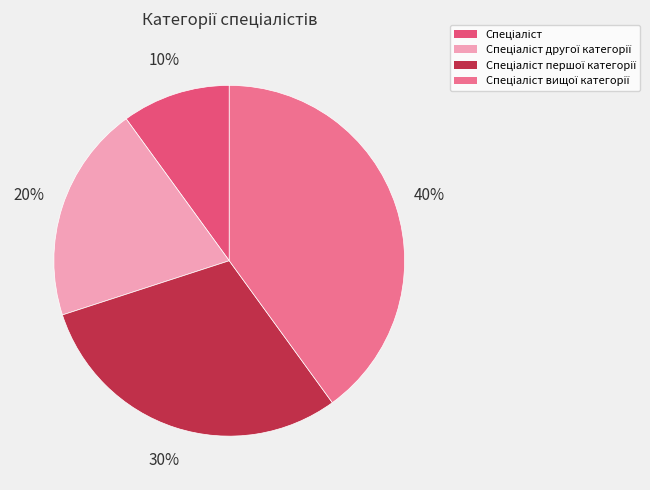

Between Спеціаліст вищої категорії and Спеціаліст другої категорії, which is larger?

Спеціаліст вищої категорії